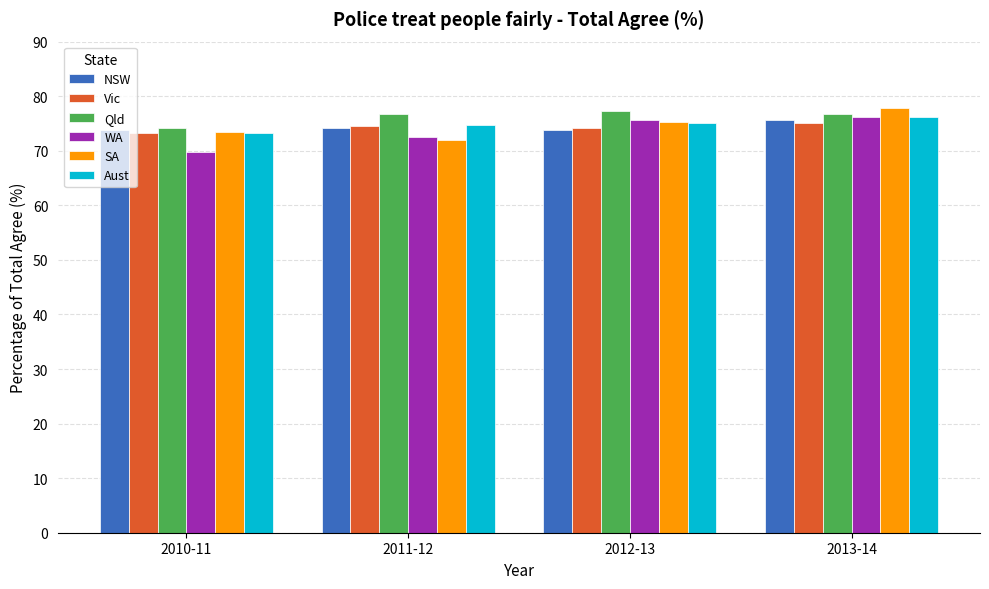

True or false: NSW has a value of 116.8 at 2012-13.

False